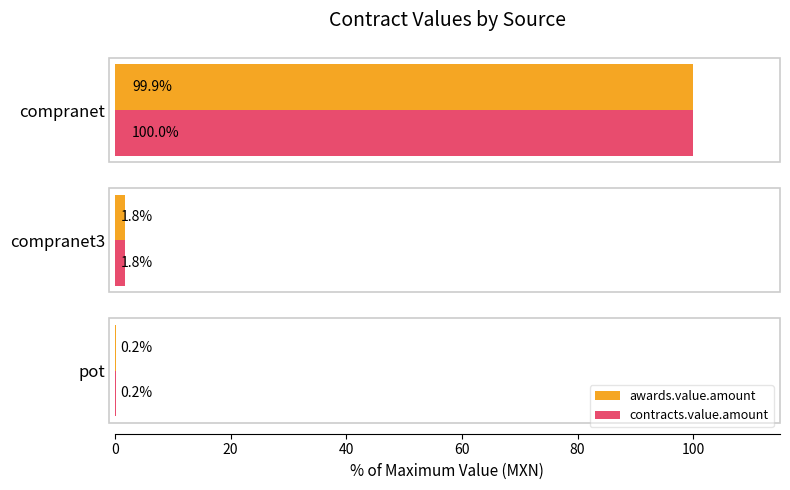

Where is awards.value.amount nearest to the value 50?

compranet3